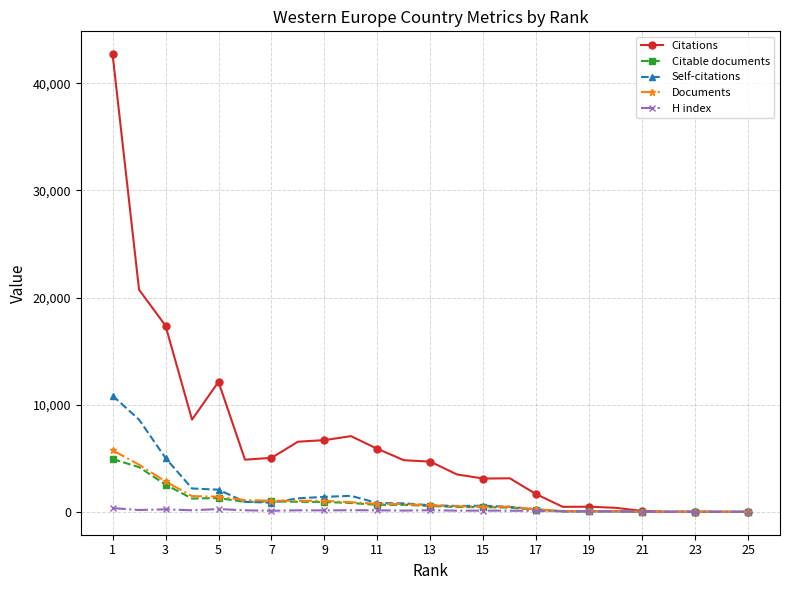

True or false: Self-citations has more than 0 interior local peaks.

True